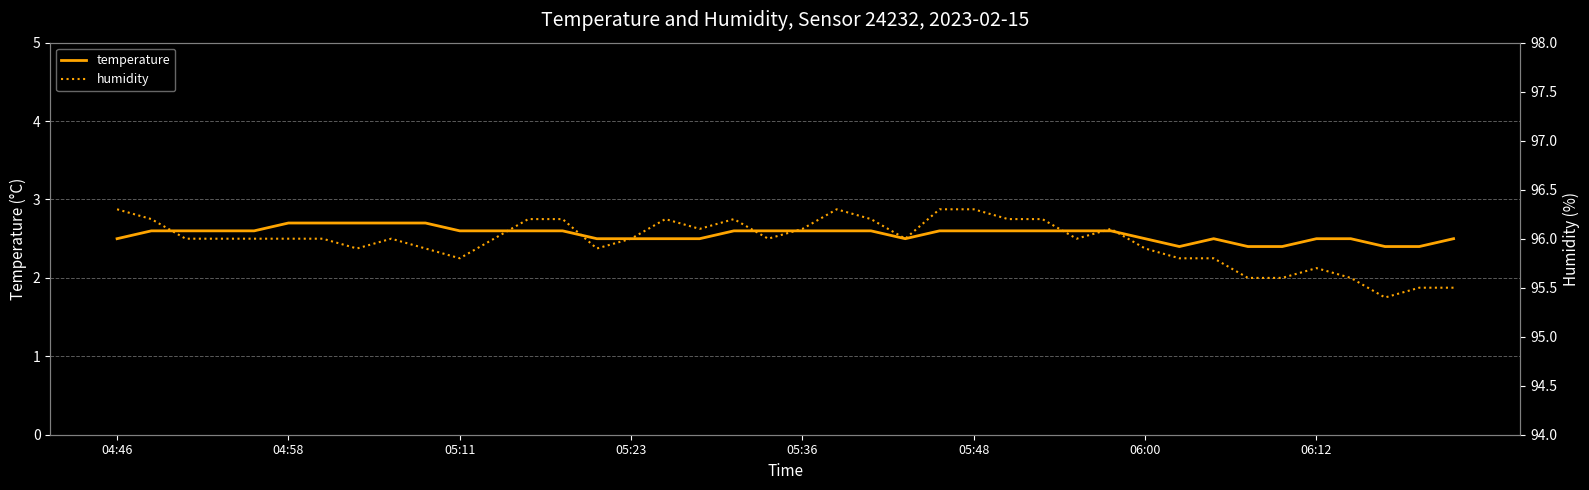

Is it true that temperature equals 3.7 at 05:48?

False